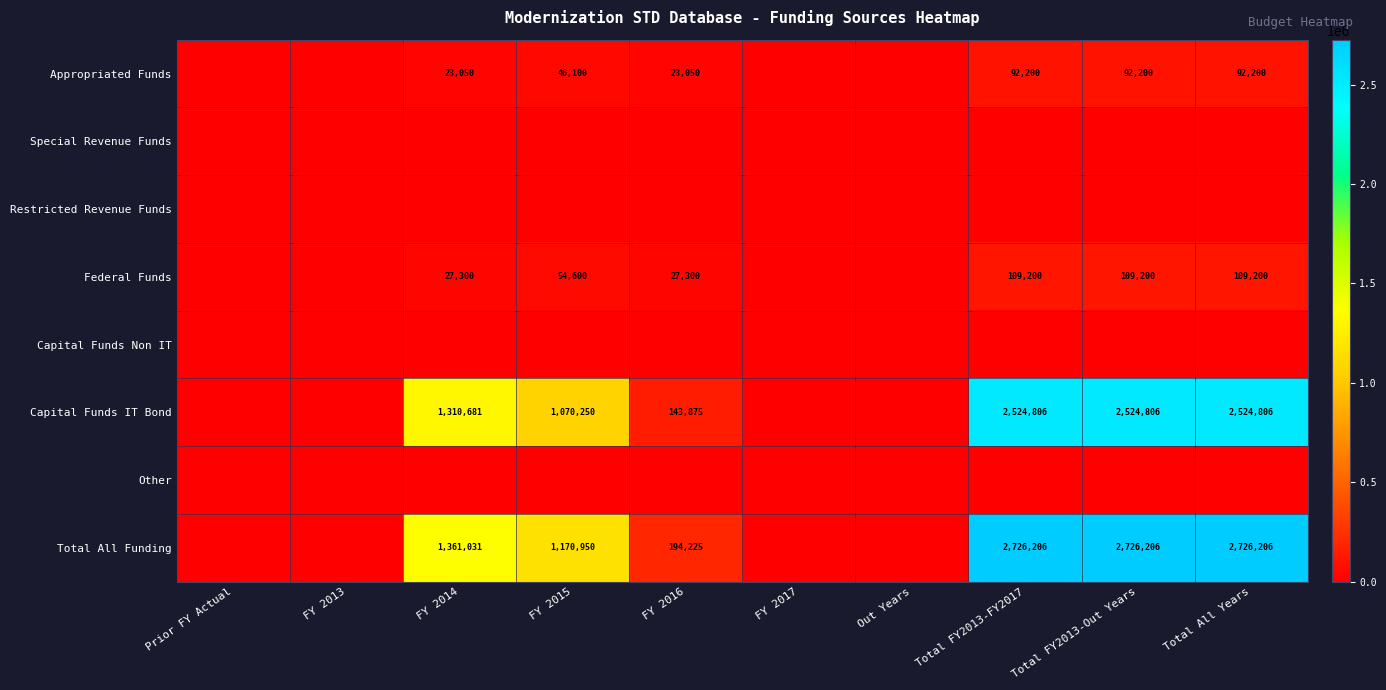

What is the sum of the Federal Funds values at Total All Years and FY 2014?

136500